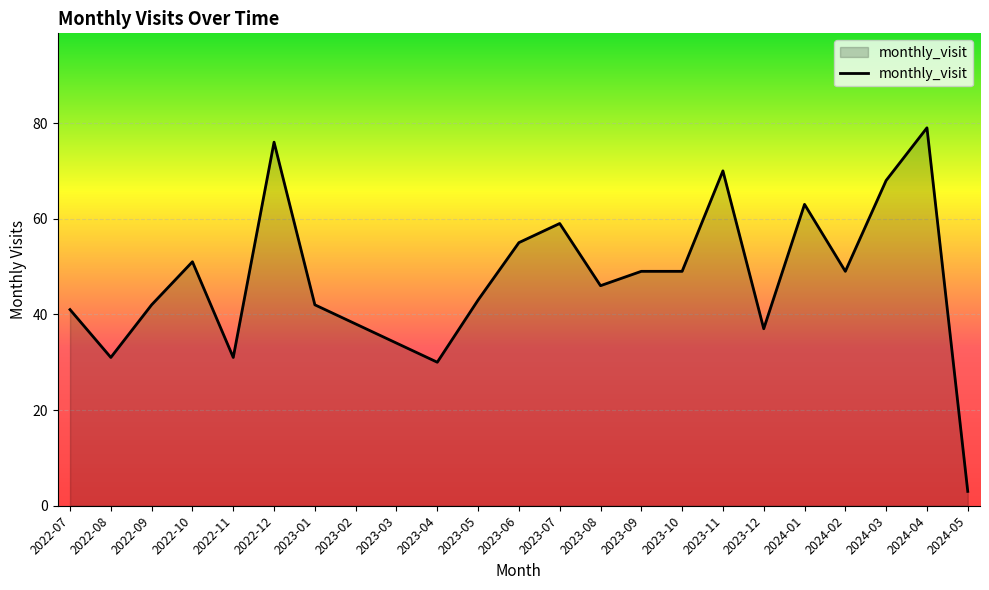

Does the chart display data point markers on the line(s)?

No